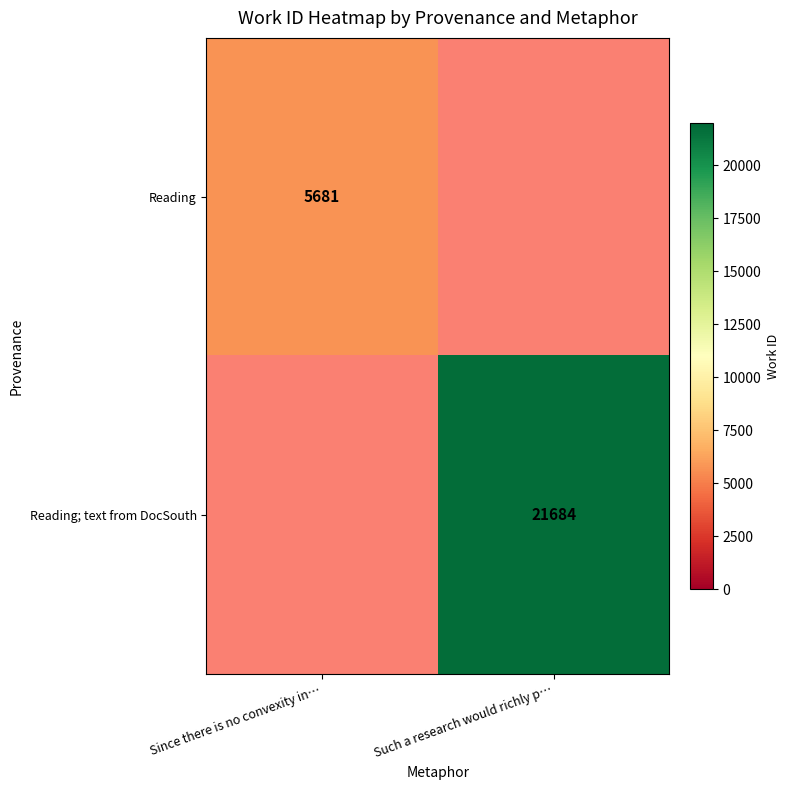

The Reading; text from DocSouth series shows 14272 at Such a research would richly p…. True or false?

False